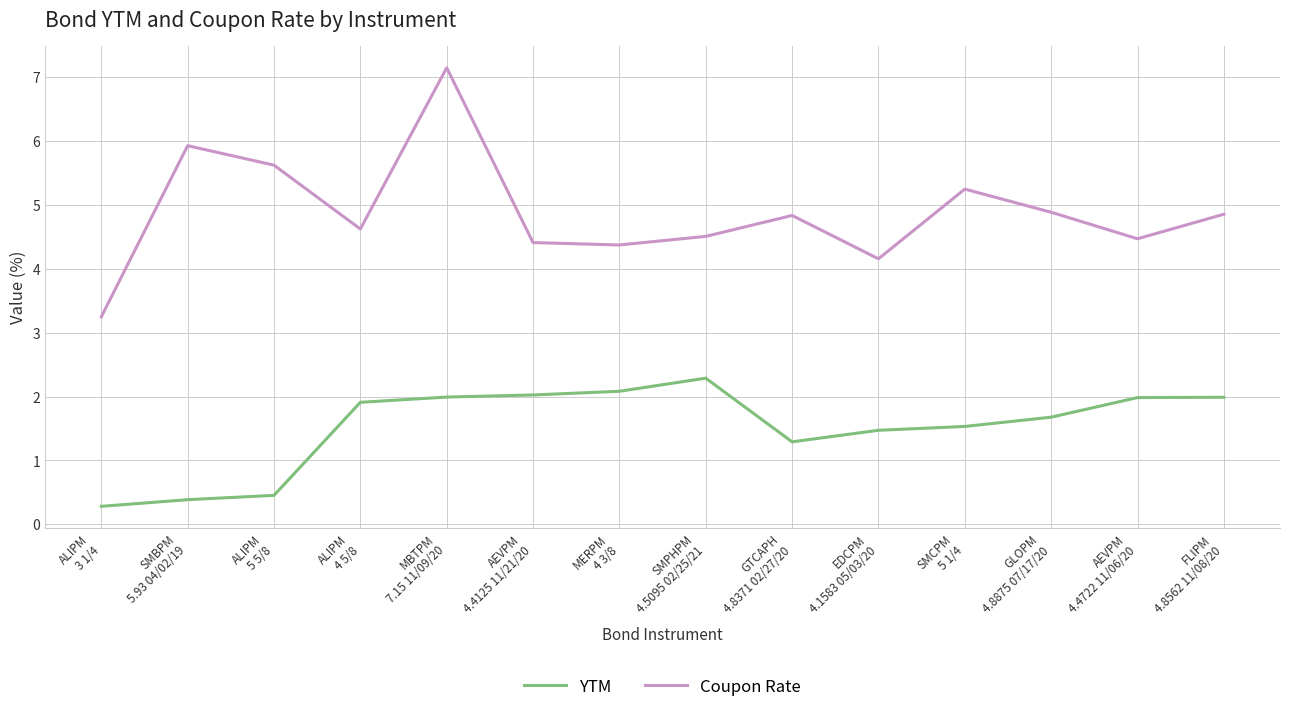

At which category is the sum across all series the highest?

MBTPM
7.15 11/09/20